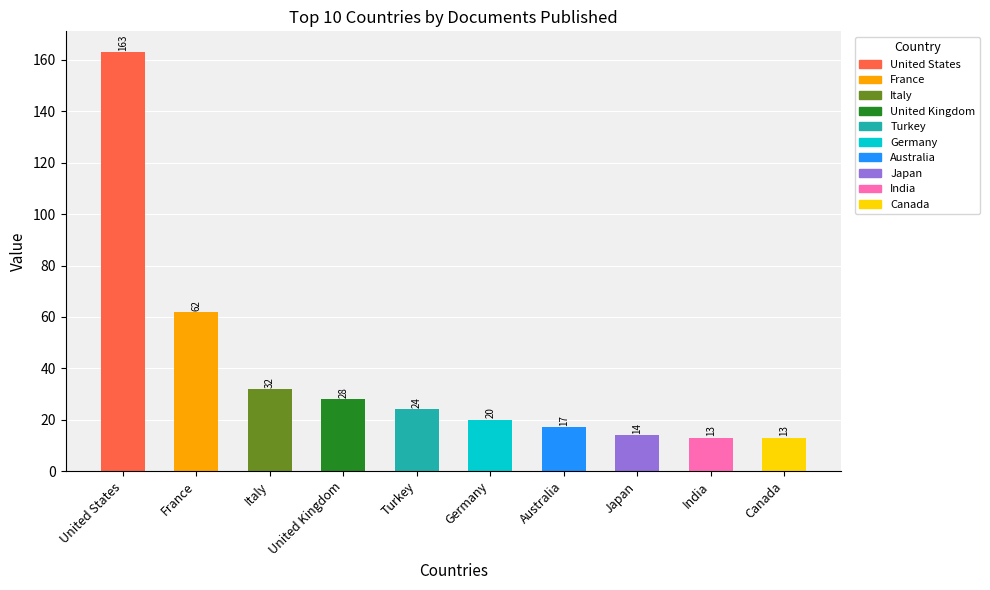

What is the label of the 9th bar from the left?

India